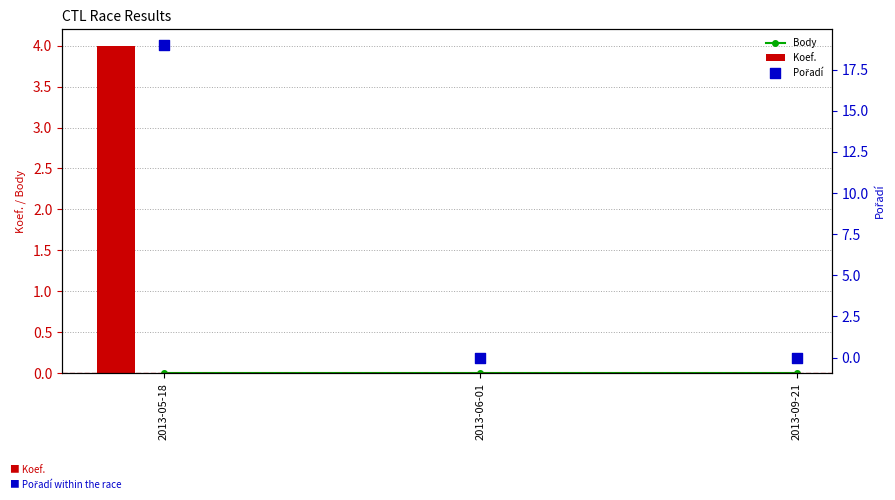

Which series contains the lowest Y value?

Body